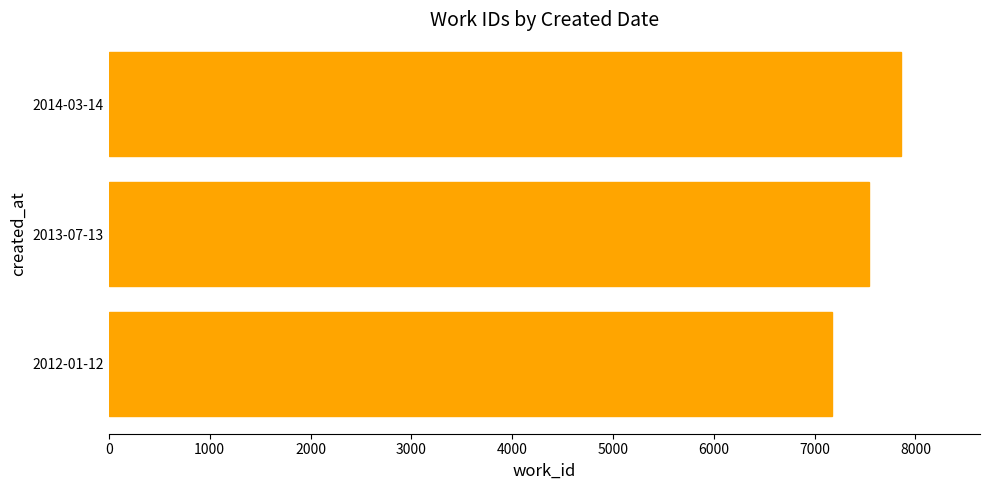

The value at 2013-07-13 is 12570. True or false?

False